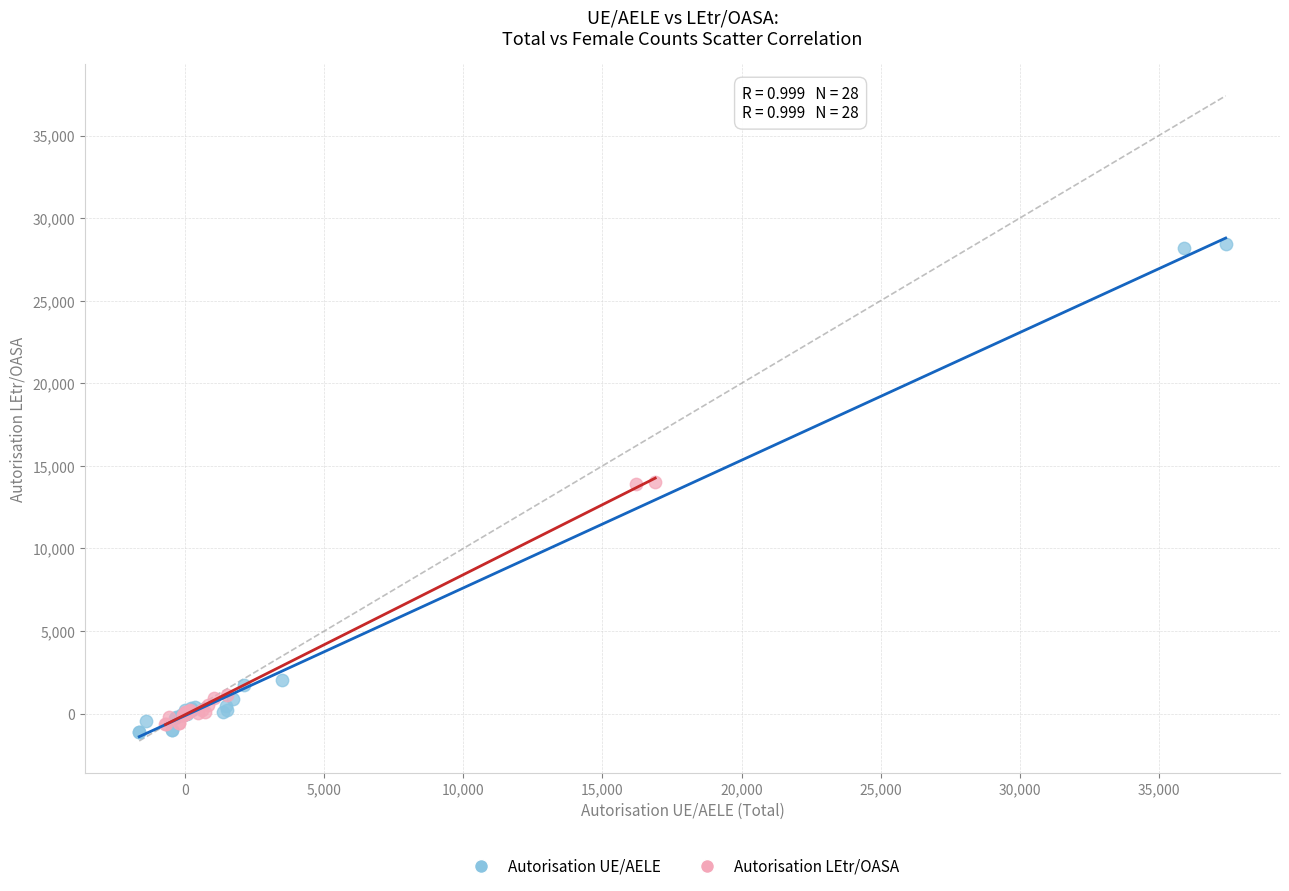

Which series has the widest spread of Y values?

Autorisation UE/AELE